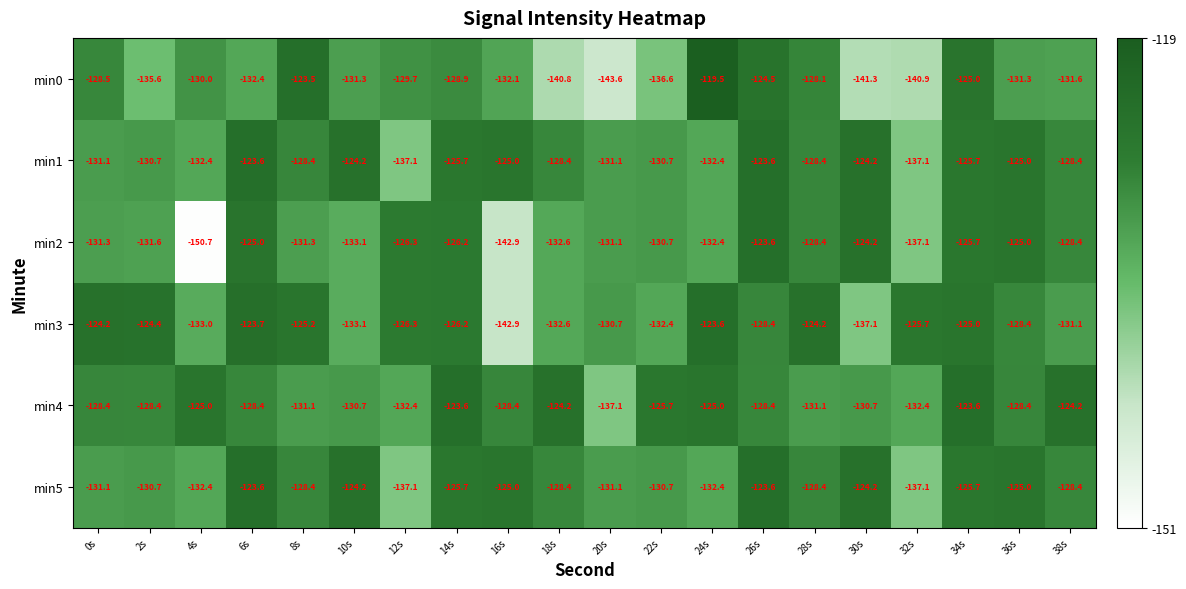

What is the spread (max minus min) of values at 18s?

16.6